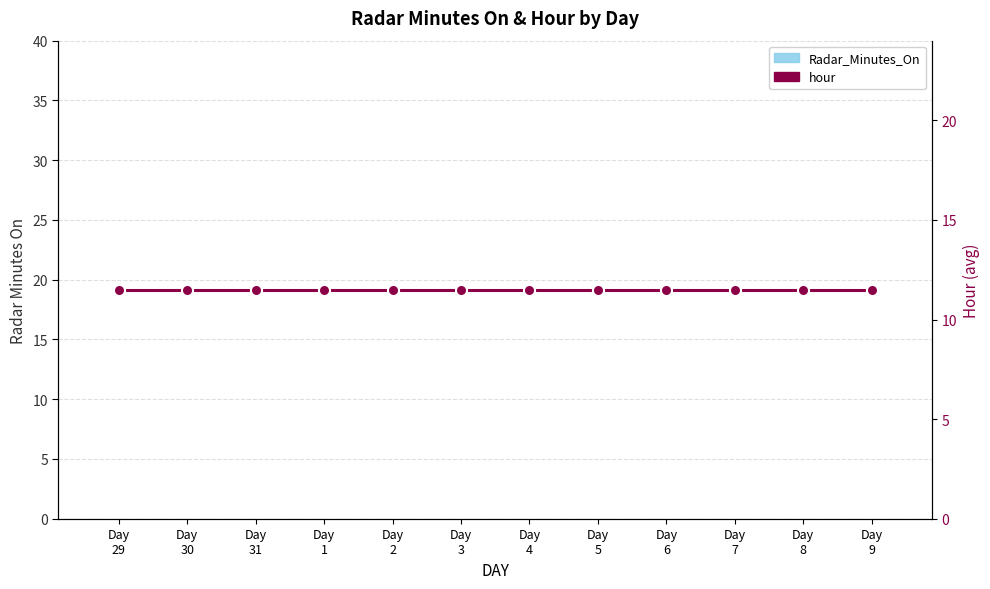

What is the sum of all hour values?

138.0